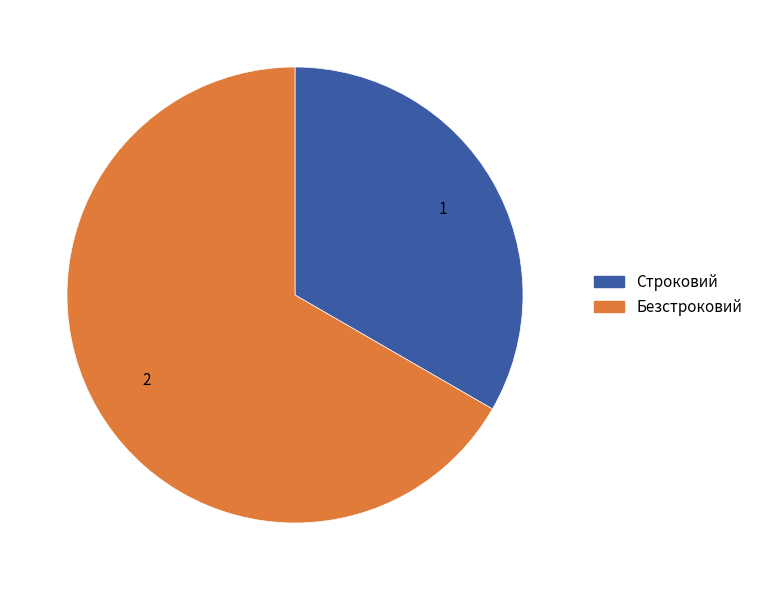

Is there a majority slice in this chart?

Yes